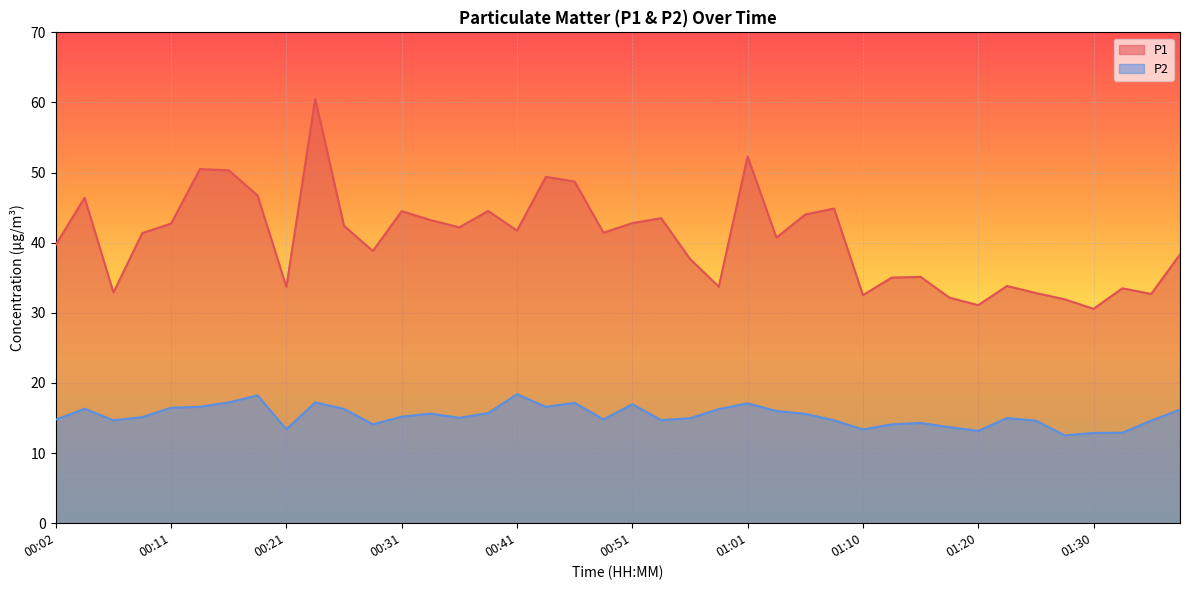

What are all the series names shown in the legend?

P1, P2